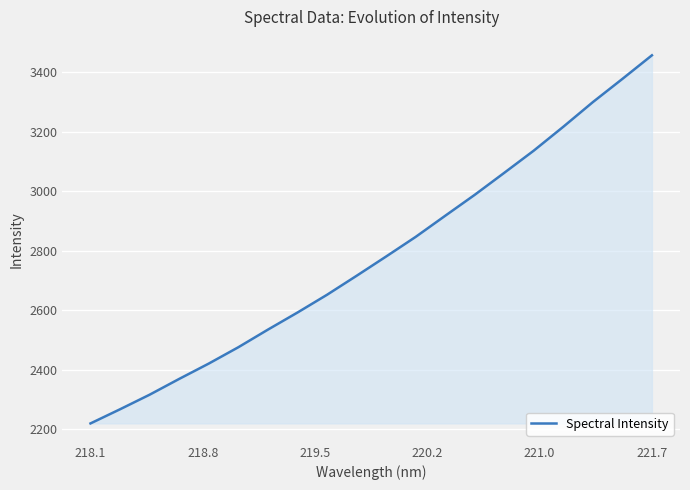

What is the sum of all values?

55644.5